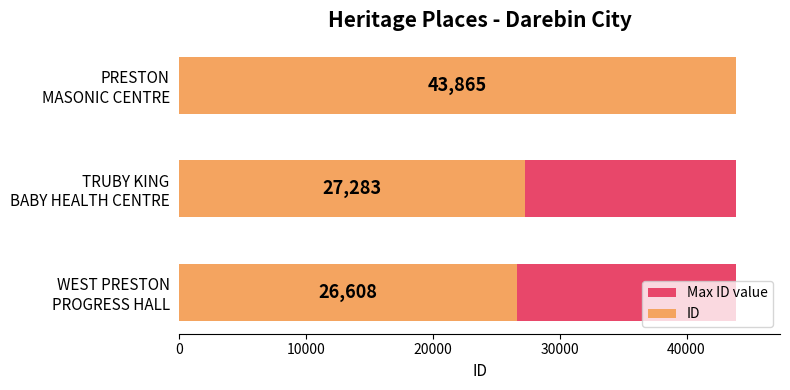

The ID series shows 40680.7 at WEST PRESTON PROGRESS HALL. True or false?

False